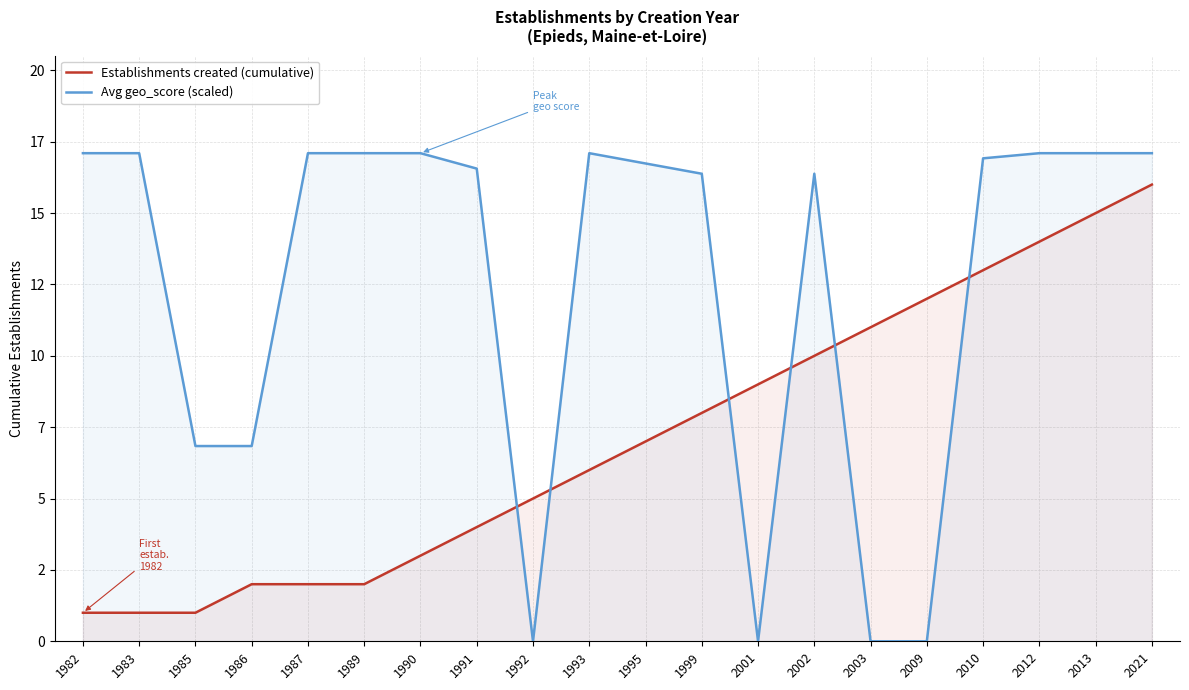

At how many categories does at least one series exceed 5?

19